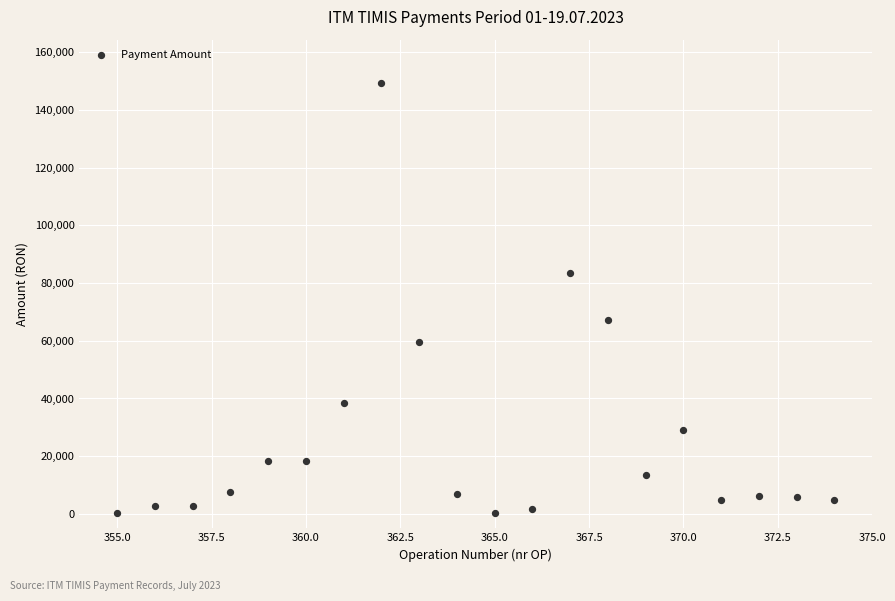

What is the range of X values (max minus min)?

19.0